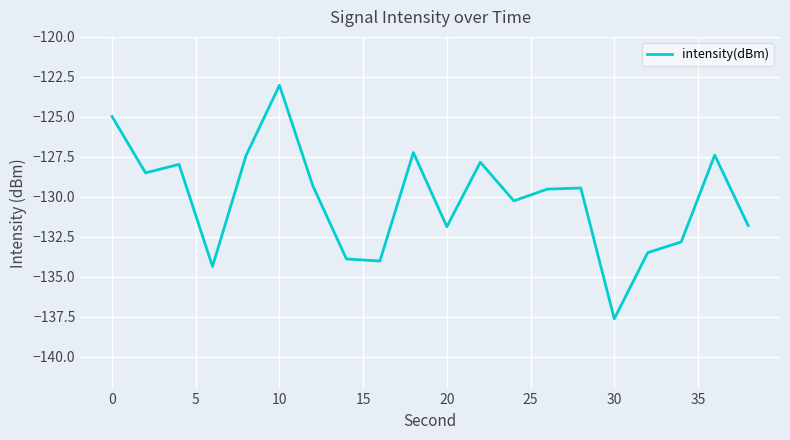

What is the difference between the maximum and minimum values?

14.6